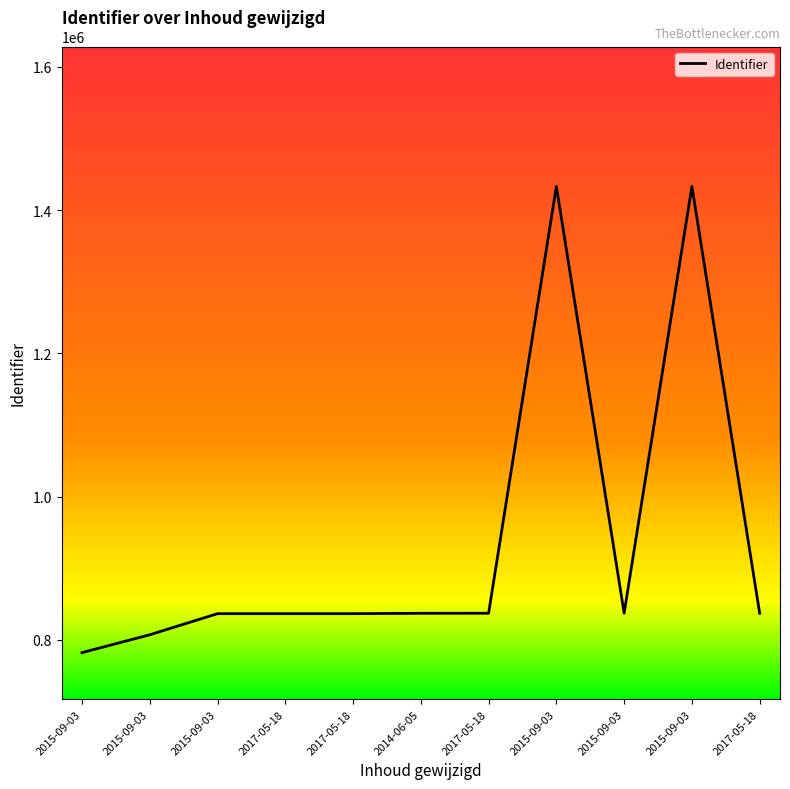

Between 2017-05-18 and 2015-09-03, which is larger?

2017-05-18